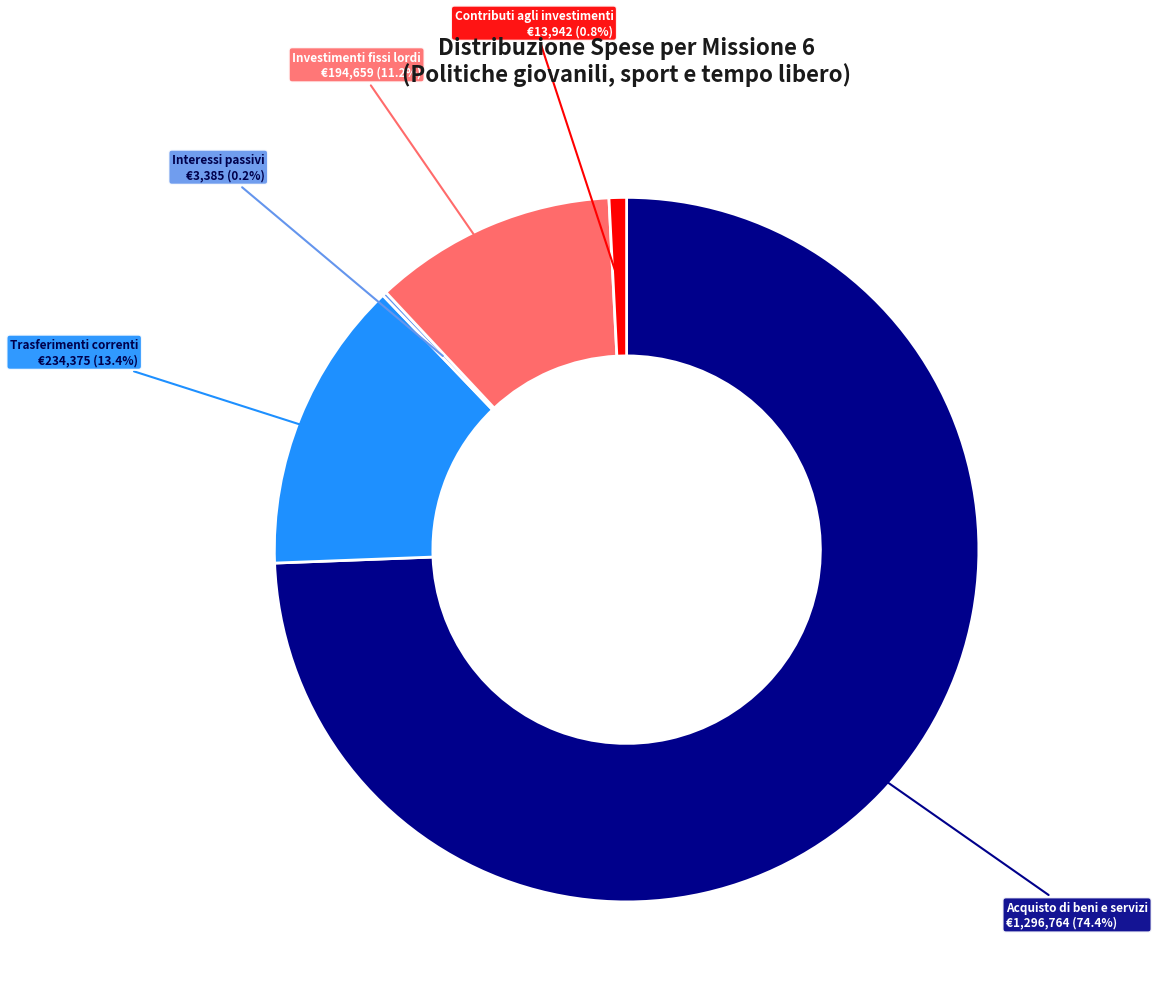

Is there a majority slice in this chart?

Yes